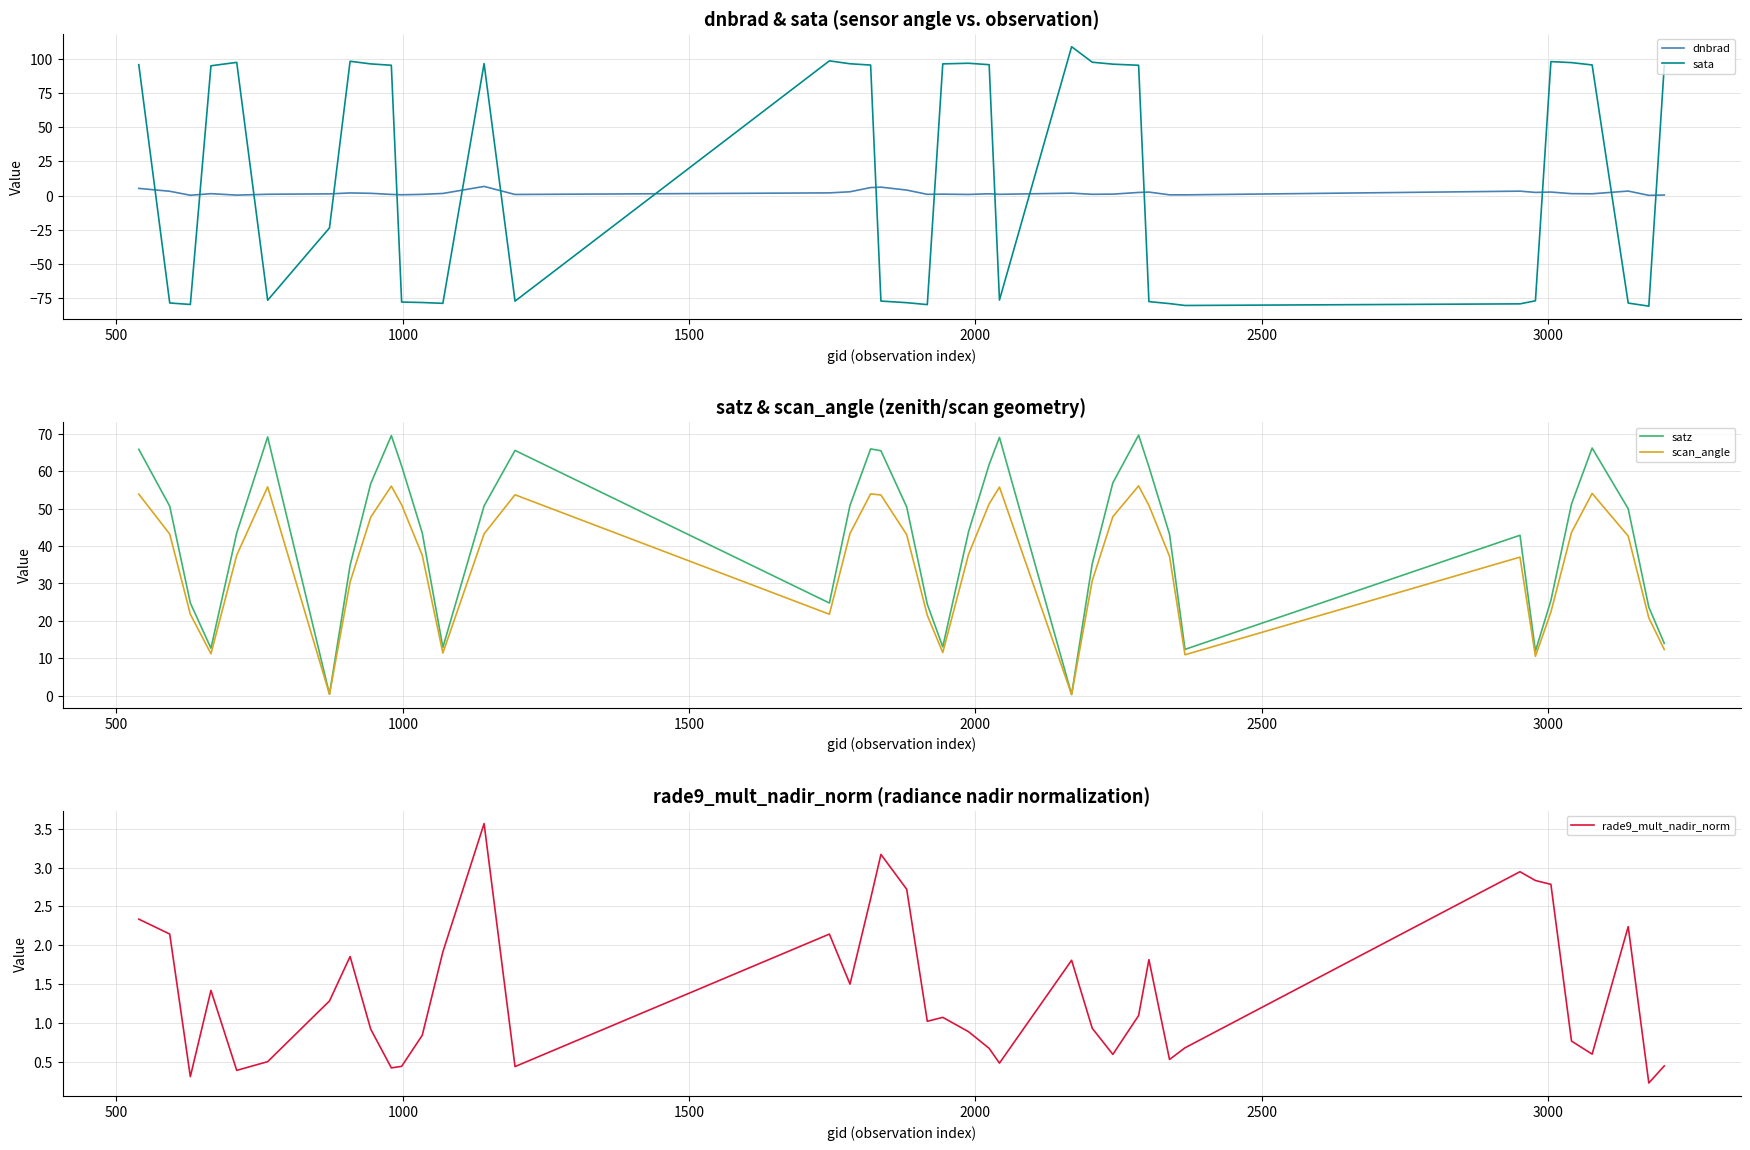

How many times do dnbrad and sata cross each other?

16